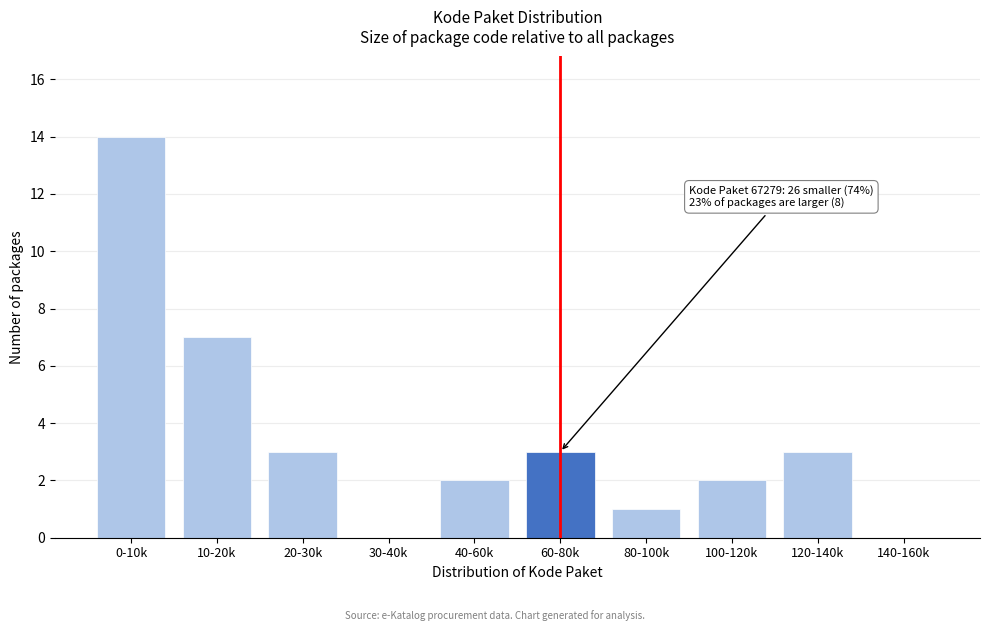

Reading left to right, transcribe all the data shown in this chart.

0-10k=14	10-20k=7	20-30k=3	30-40k=0	40-60k=2	60-80k=3	80-100k=1	100-120k=2	120-140k=3	140-160k=0